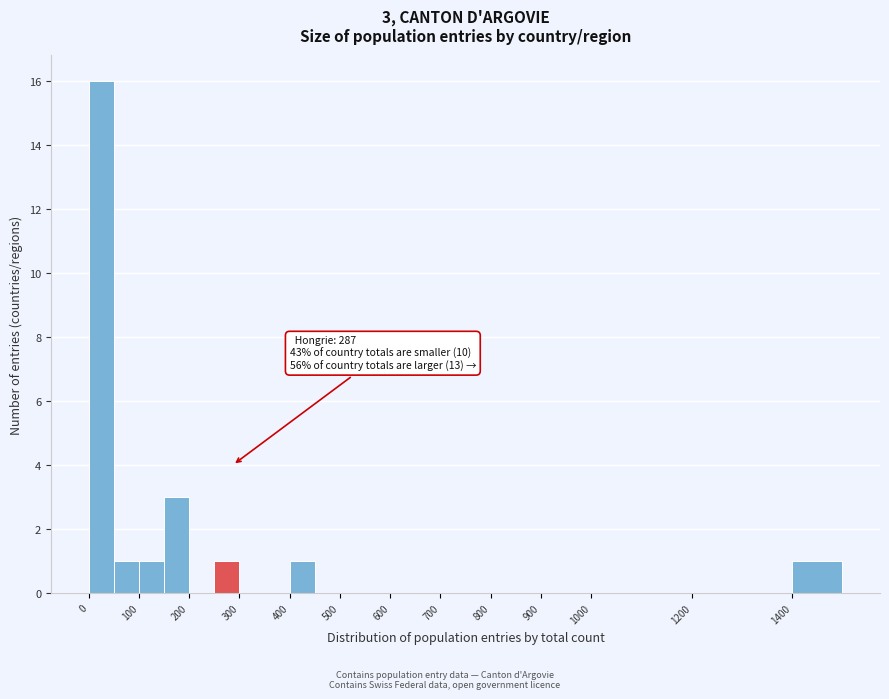

Over which range of the x-axis is the bar tallest?

0 to 50